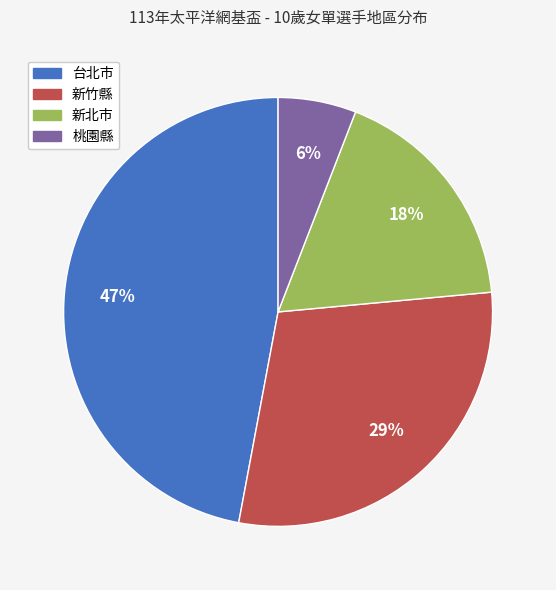

What is the ratio of the value at 新竹縣 to the value at 台北市?

0.6